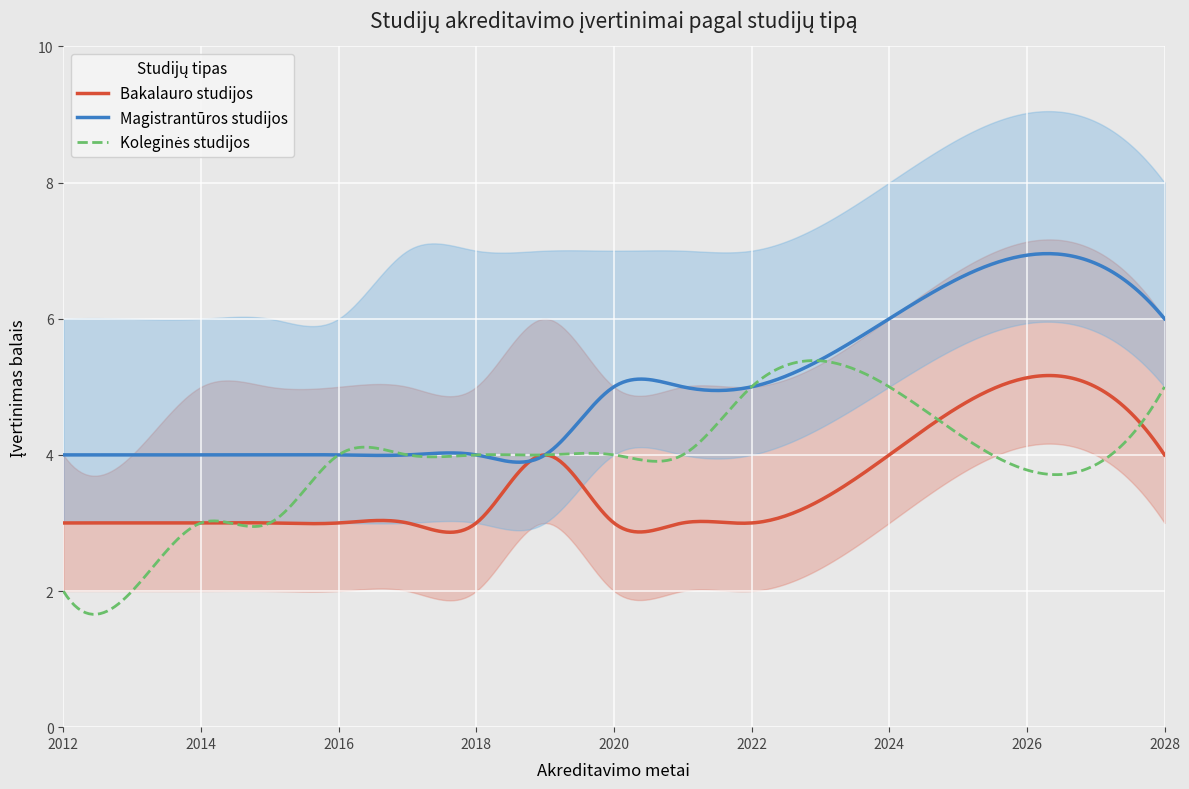

Reading left to right, list all the values displayed in this chart.

Bakalauro studijos: 3	3	3	3	3	3	3	4	3	3	3	4	4
Magistrantūros studijos: 4	4	4	4	4	4	4	4	5	5	5	6	6
Koleginės studijos: 2	2	3	3	4	4	4	4	4	4	5	5	5